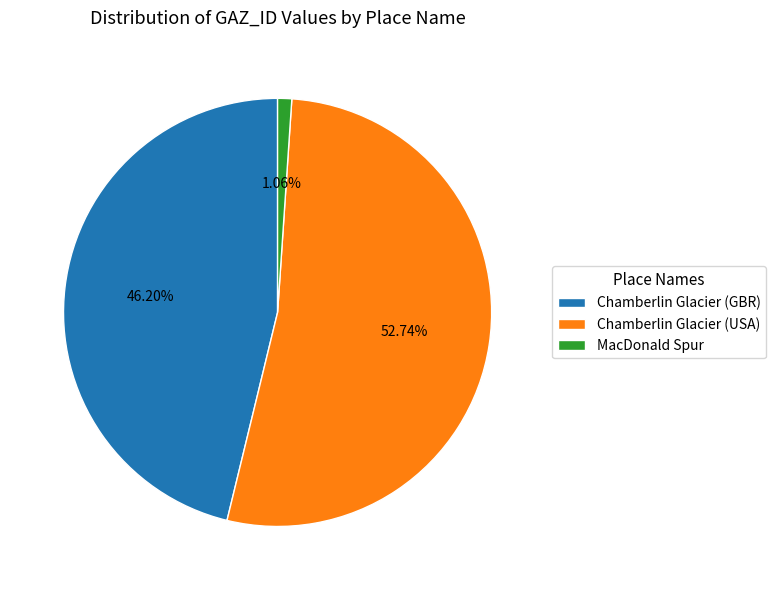

To the nearest percent, what portion does Chamberlin Glacier (GBR) represent?

46%